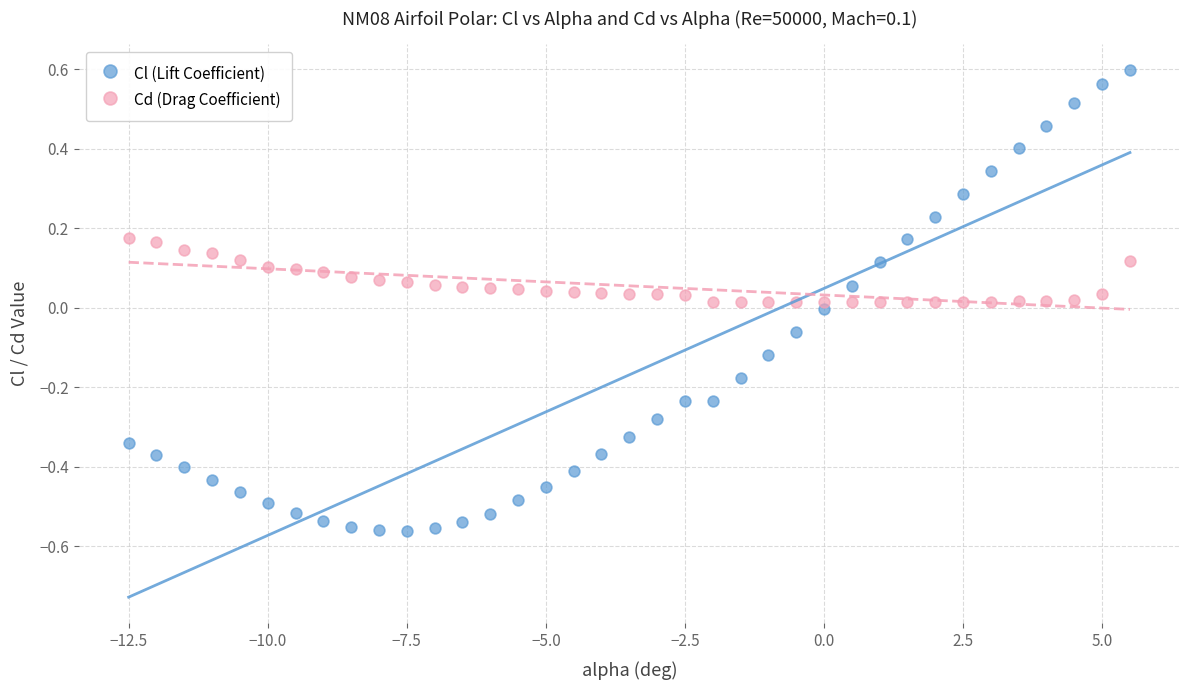

What are all the series names shown in the legend?

Cl (Lift Coefficient), Cd (Drag Coefficient)